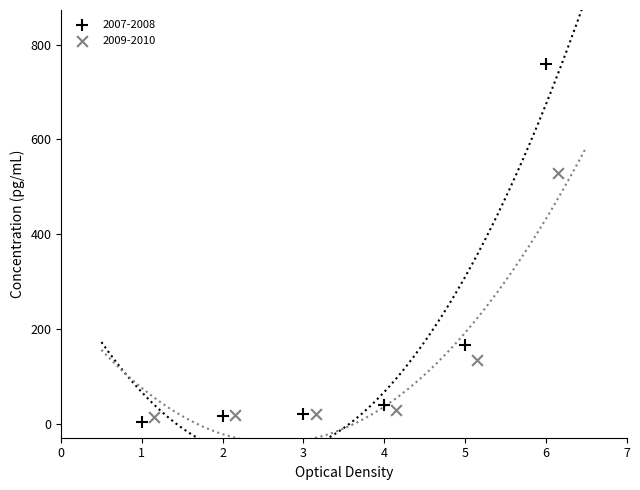

Which series has the largest Y range (max minus min)?

2007-2008